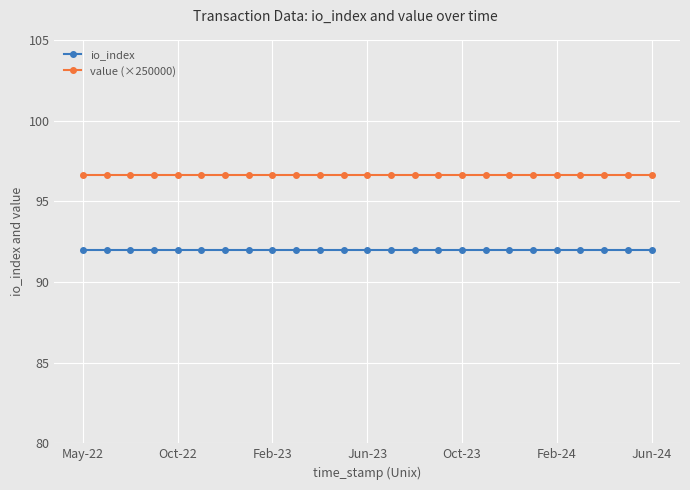

List the series in order of their overall mean, lowest first.

io_index, value (×250000)